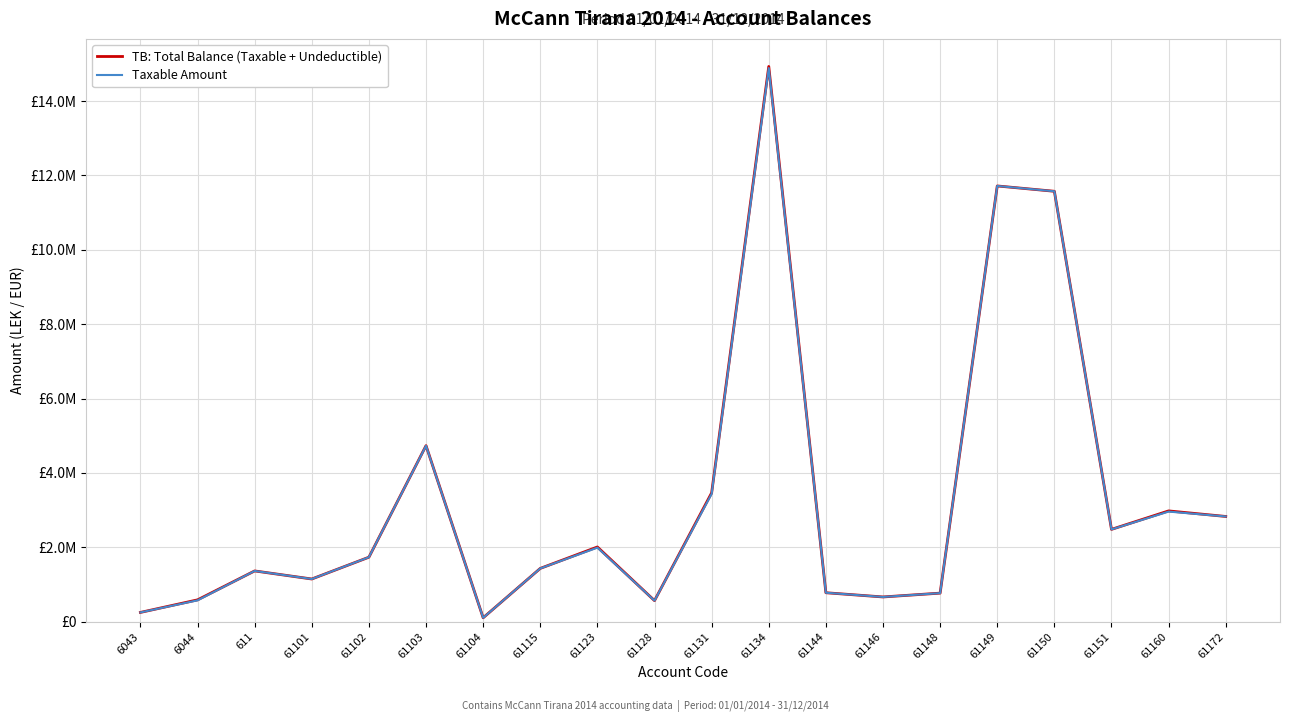

Does the chart have visible grid lines?

Yes